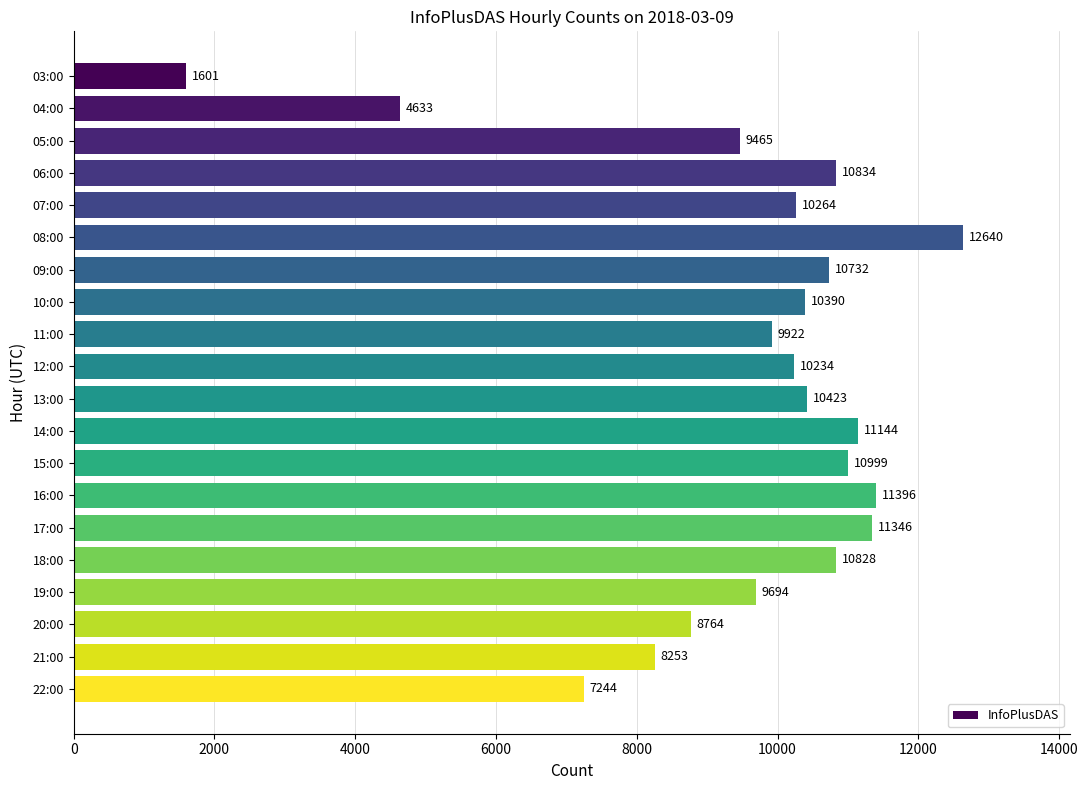

What is the ratio of the value at 07:00 to the value at 08:00?

0.8